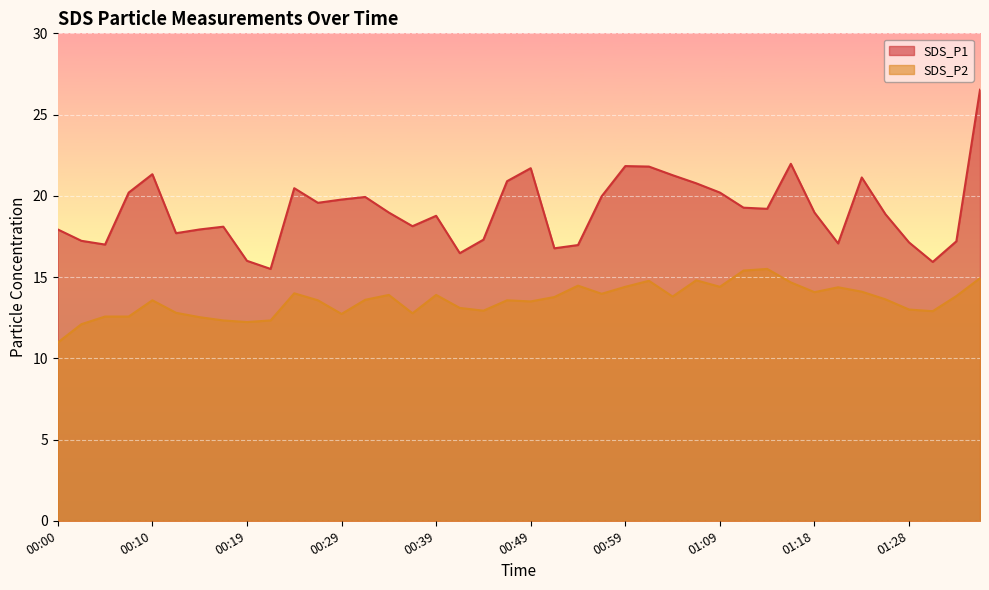

True or false: SDS_P1 and SDS_P2 intersect in this chart.

False